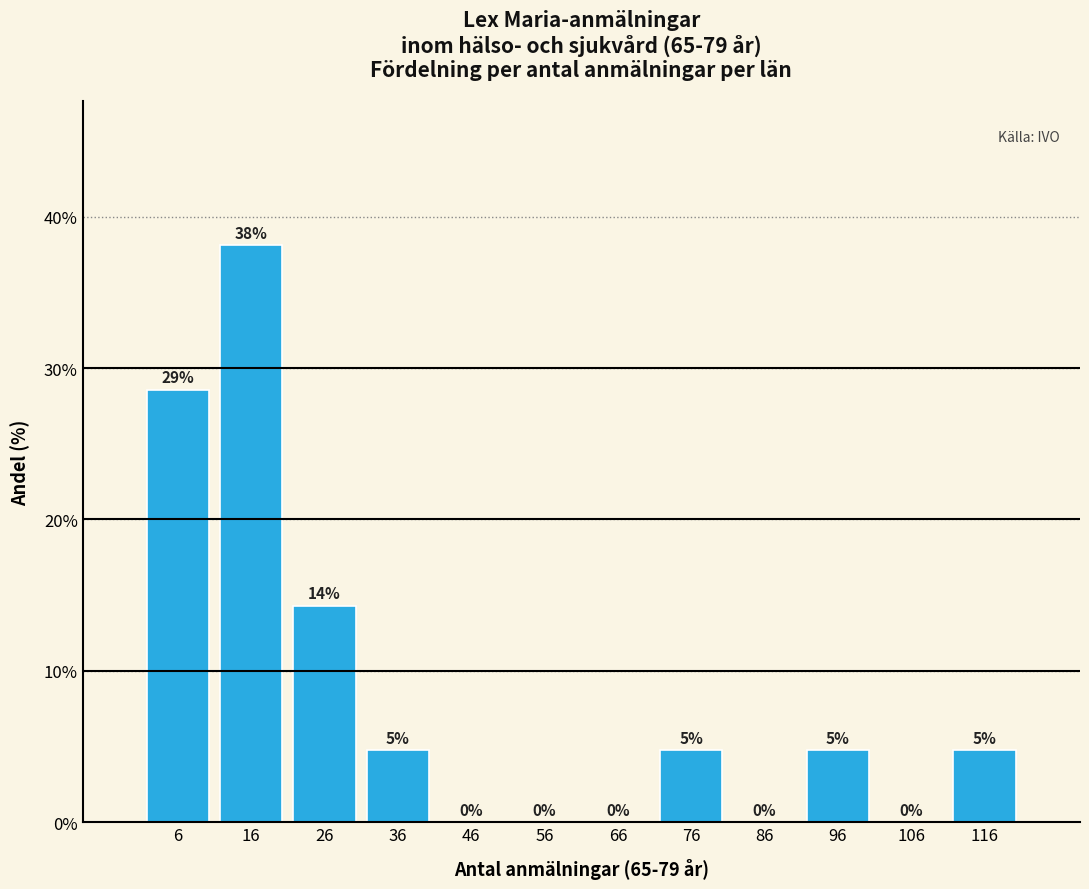

At which label is the value closest to 19?

26